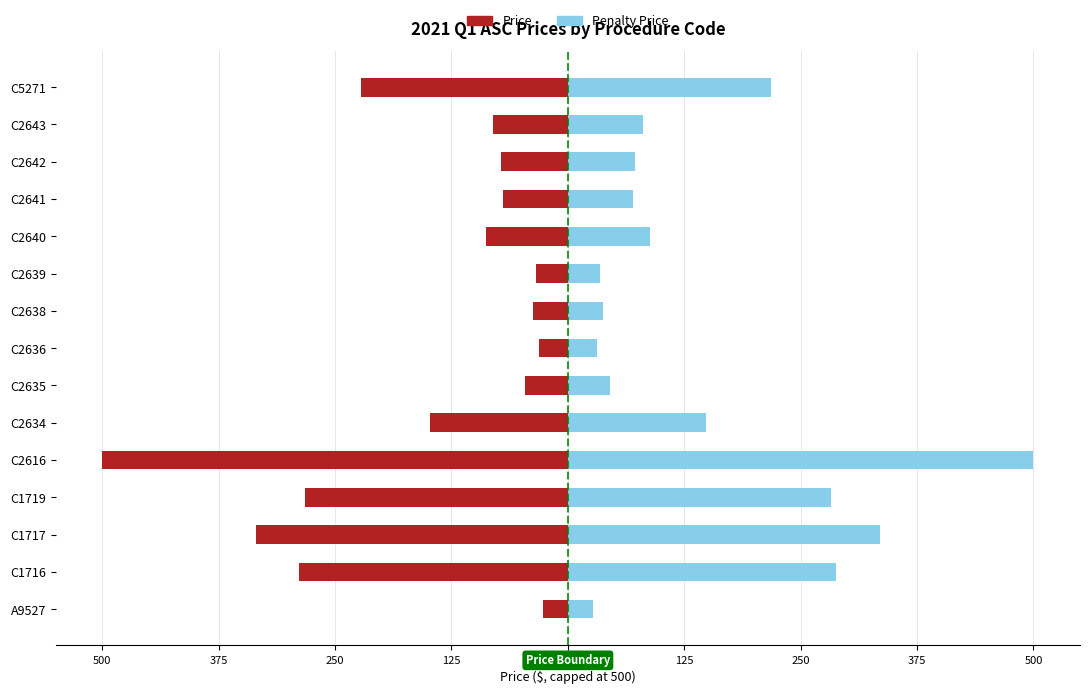

What is the difference between the Price values at C2643 and C2616?

419.6